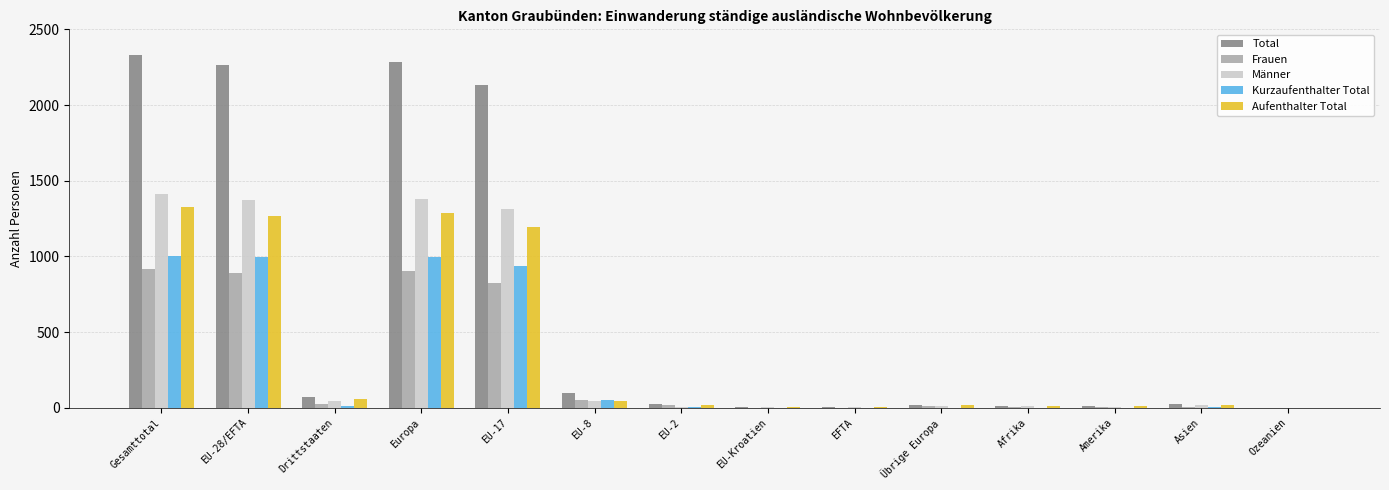

What are all the series names shown in the legend?

Total, Frauen, Männer, Kurzaufenthalter Total, Aufenthalter Total